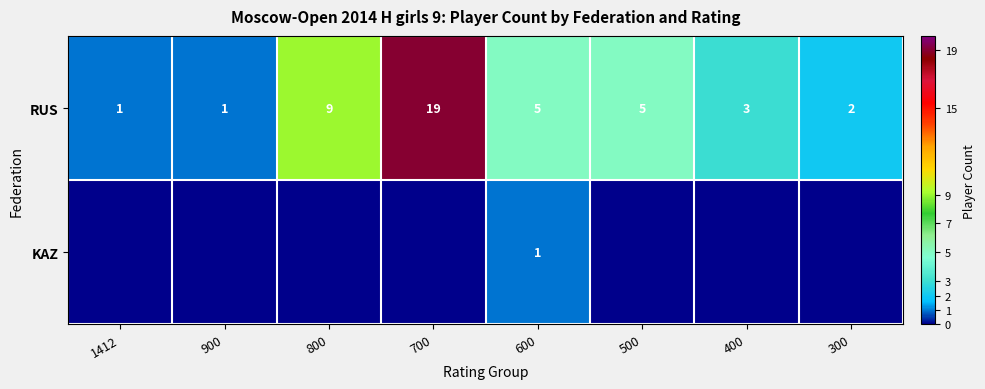

The RUS series shows 1 at 400. True or false?

False